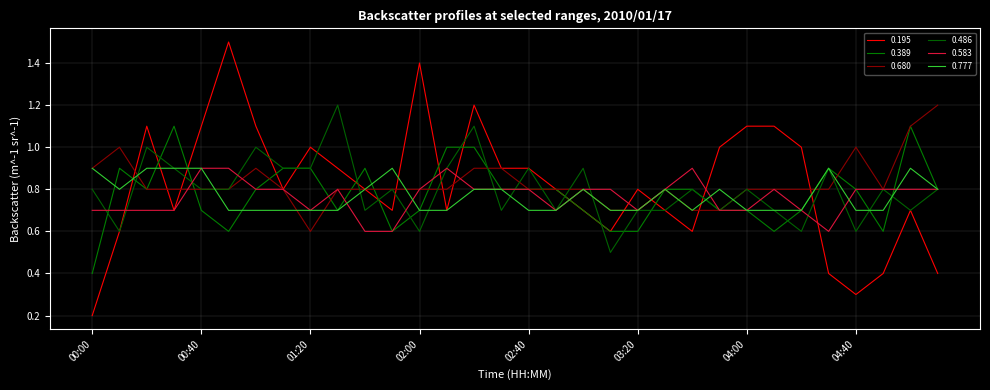

Which series ends up on top after the final intersection of 0.777 and 0.583?

0.777